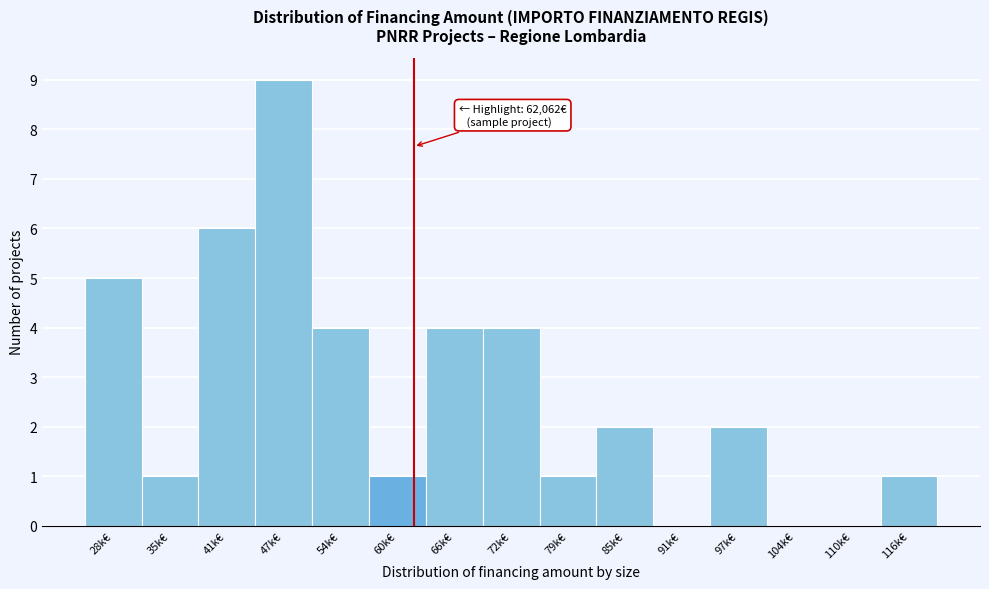

Reading right to left, what are all the values shown in this chart?

116k€=1	110k€=0	104k€=0	97k€=2	91k€=0	85k€=2	79k€=1	72k€=4	66k€=4	60k€=1	54k€=4	47k€=9	41k€=6	35k€=1	28k€=5